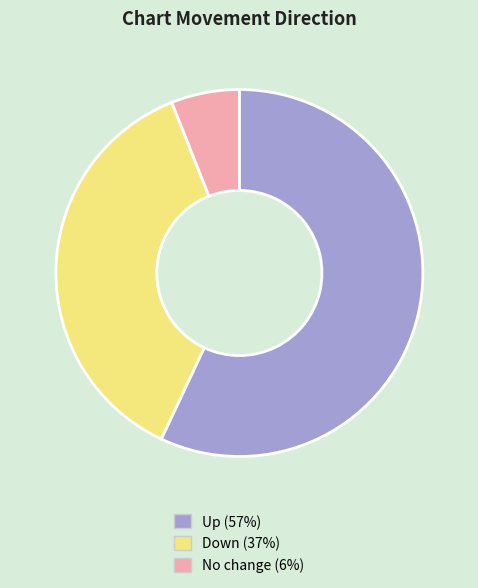

What is the majority slice?

Up (57%)